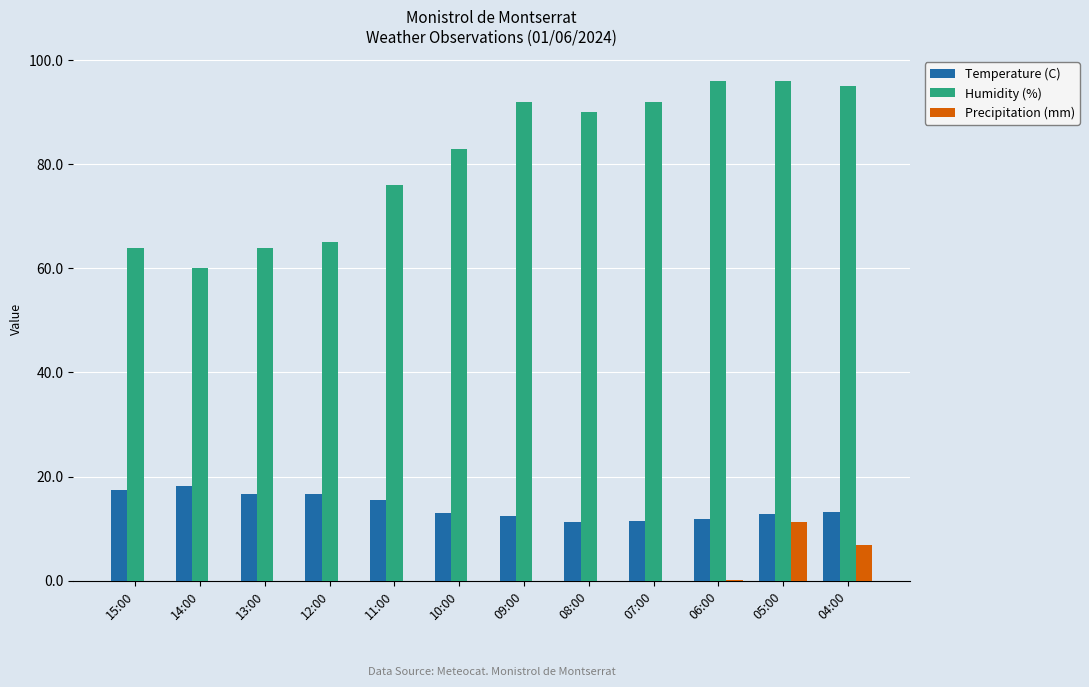

Where is Precipitation (mm) nearest to the value 5?

04:00